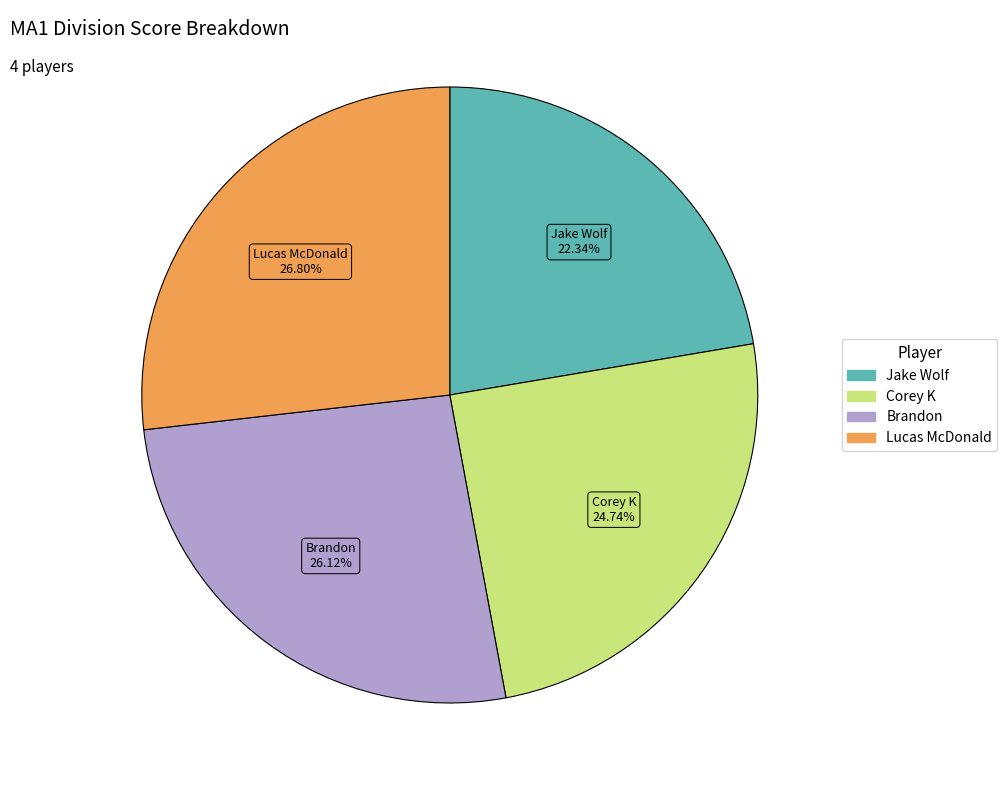

What percentage is the Brandon slice, to the nearest percent?

26%